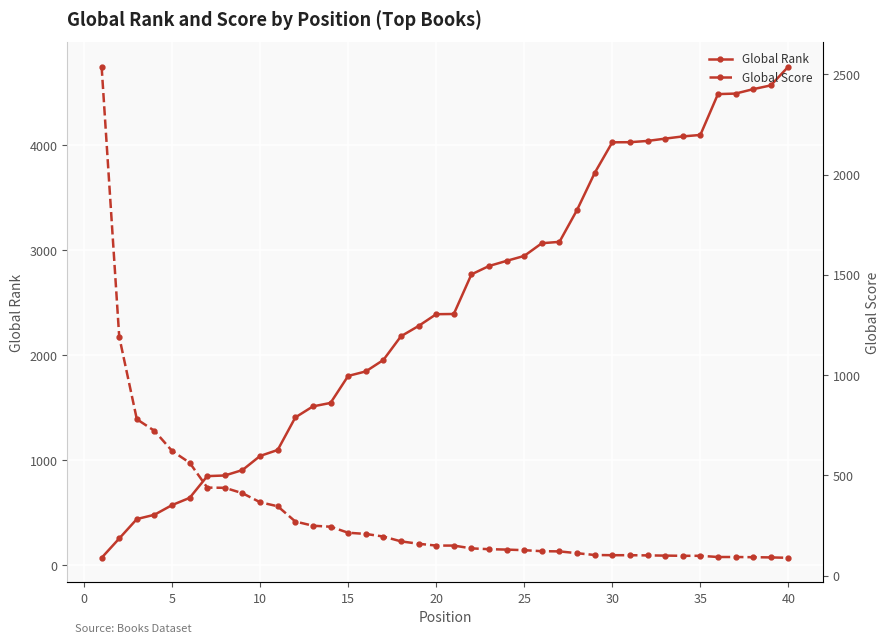

How many values in the Global Score series exceed 150?

19